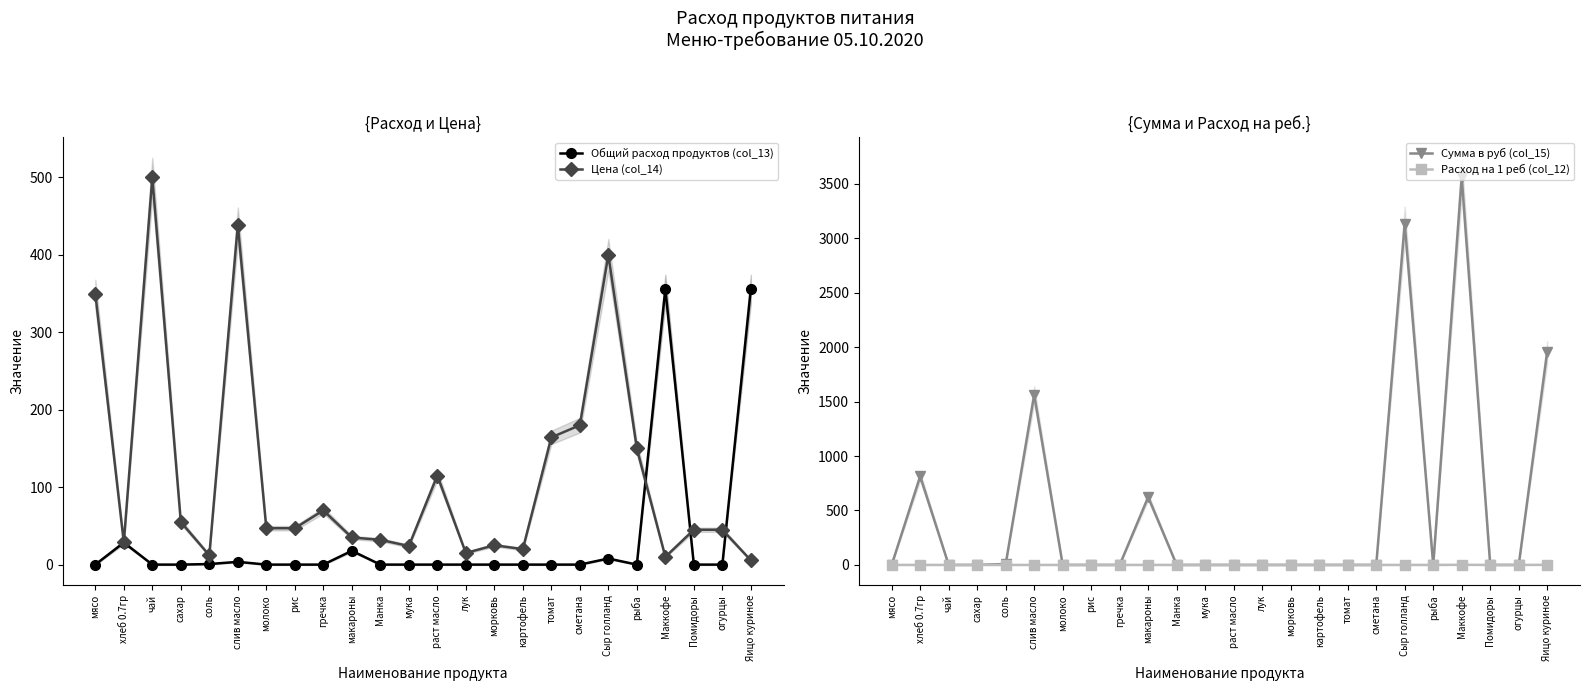

At which label is Сумма в руб (col_15) closest to 1780?

Яицо куриное